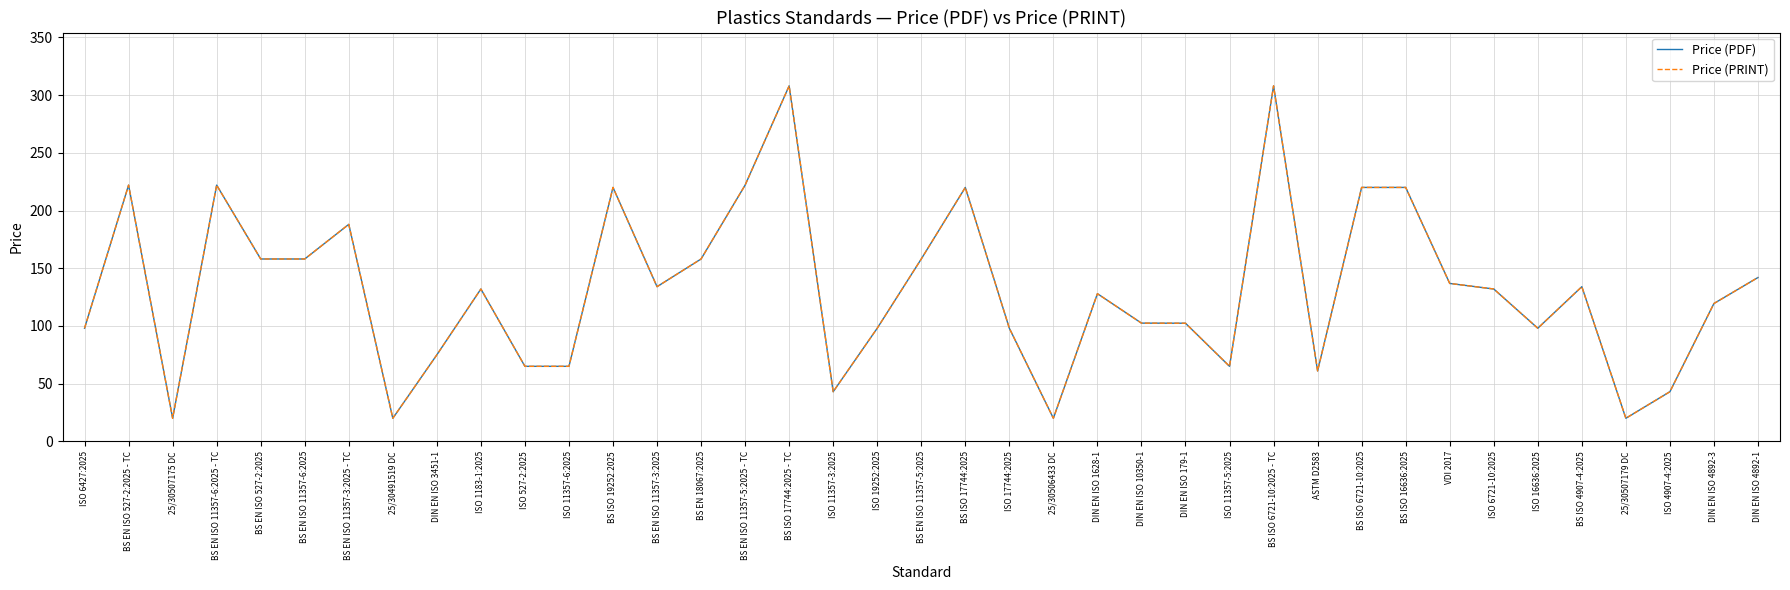

How many interior local valleys does the Price (PRINT) series have?

9